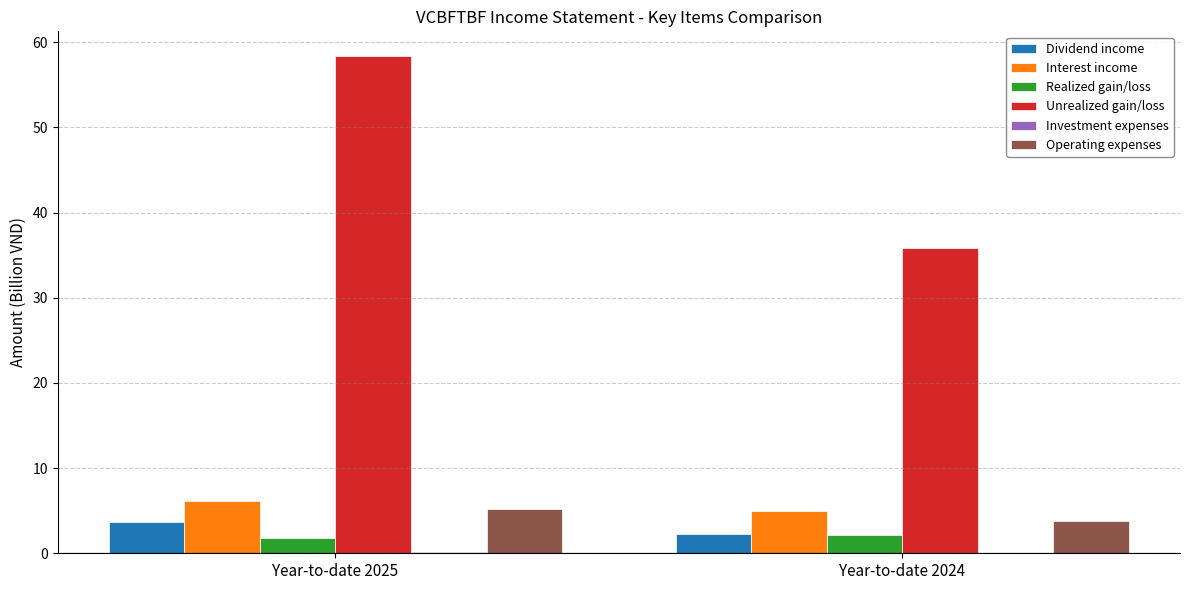

What is the sum of all Operating expenses values?

9.0